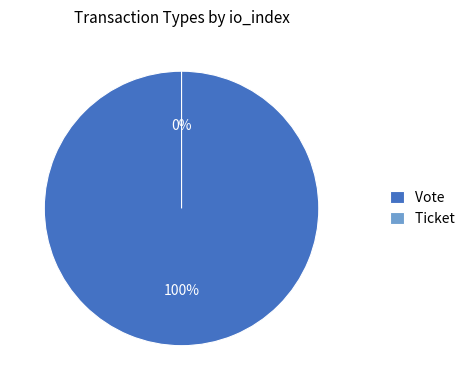

Is Ticket the majority of the pie?

No